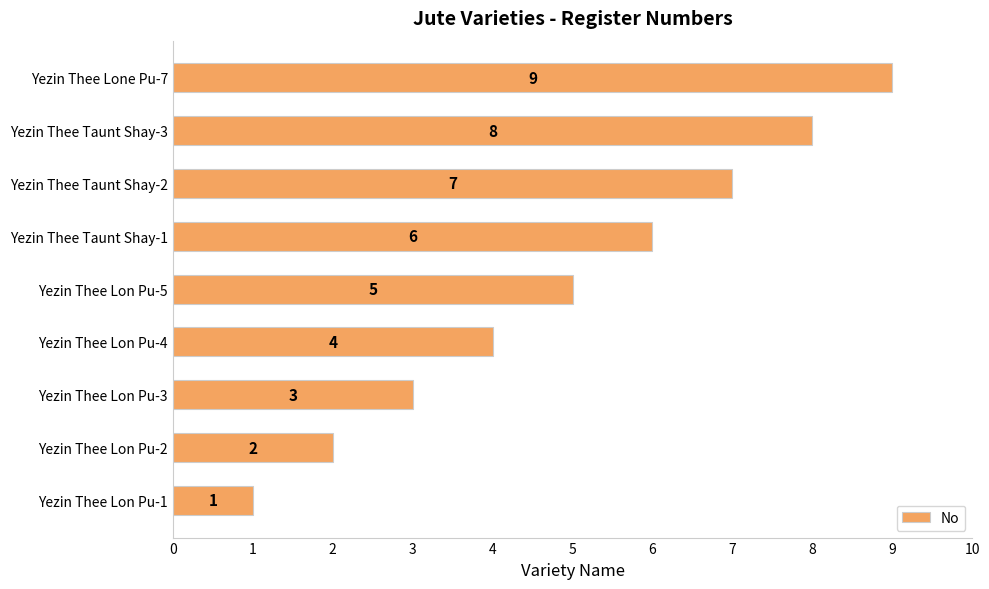

List the labels in order of value, largest first.

Yezin Thee Lone Pu-7, Yezin Thee Taunt Shay-3, Yezin Thee Taunt Shay-2, Yezin Thee Taunt Shay-1, Yezin Thee Lon Pu-5, Yezin Thee Lon Pu-4, Yezin Thee Lon Pu-3, Yezin Thee Lon Pu-2, Yezin Thee Lon Pu-1